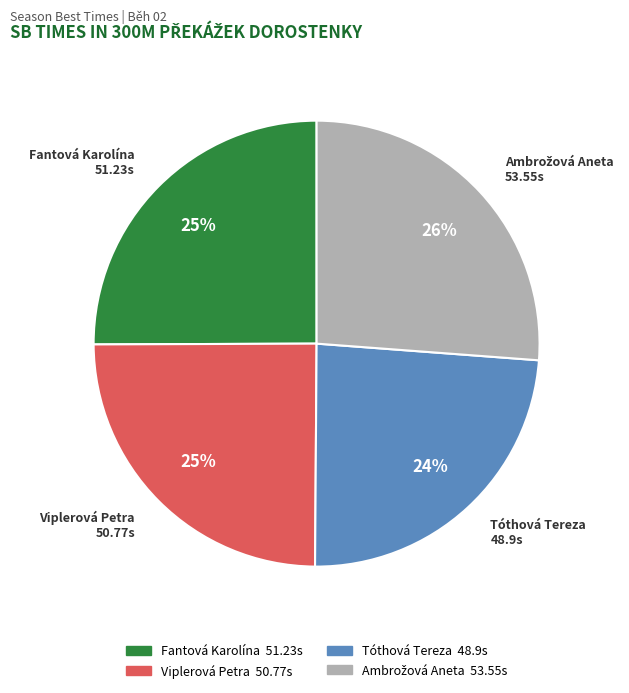

Is it true that Viplerová Petra is 25% of the pie?

True